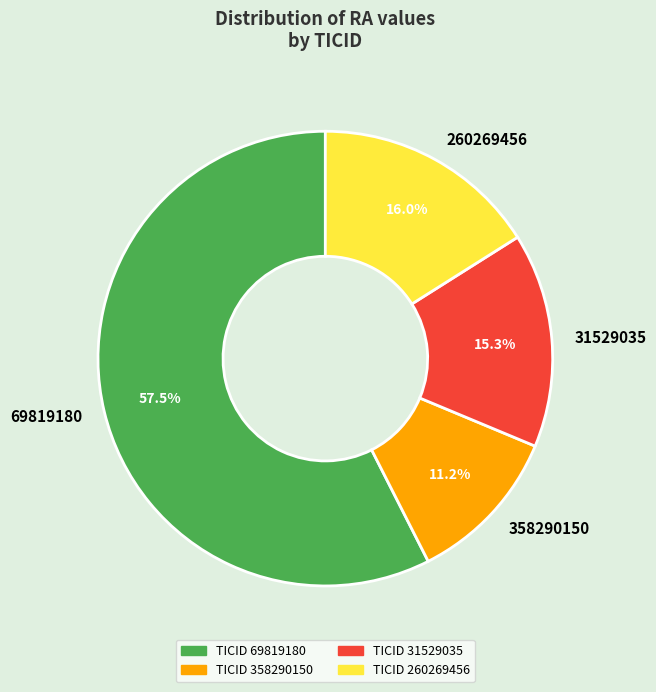

Is there a majority slice in this chart?

Yes